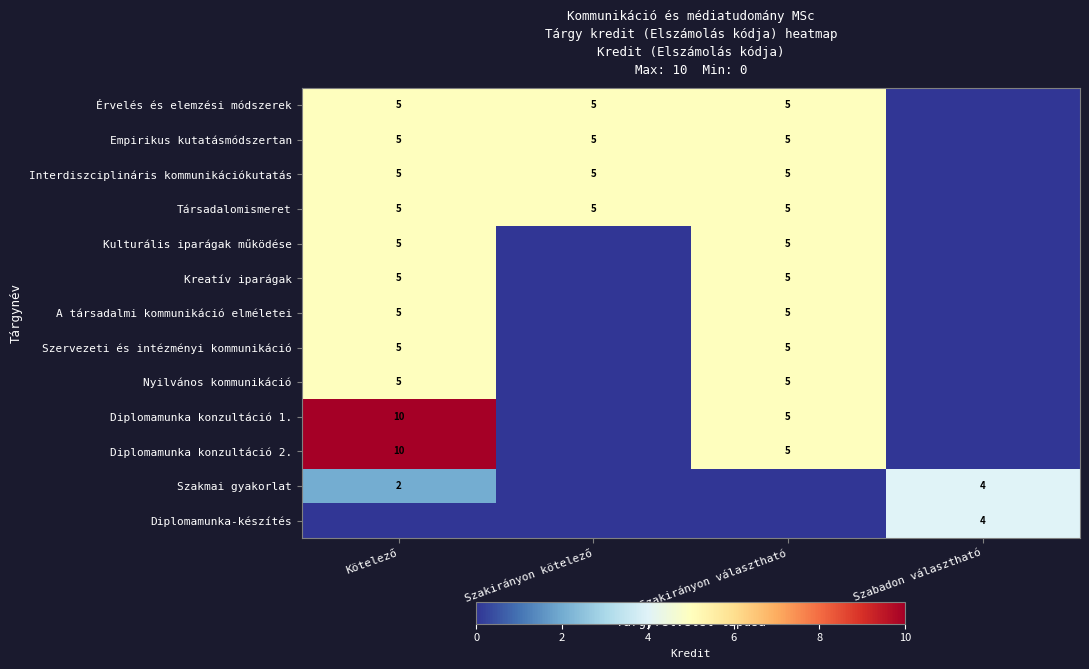

At which category is the sum across all series the highest?

Kötelező